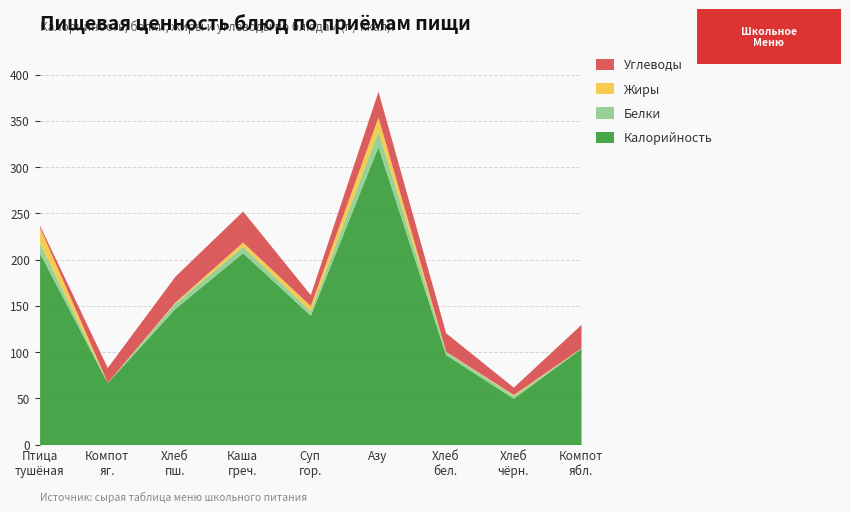

What is the average value of the Калорийность series?

149.1